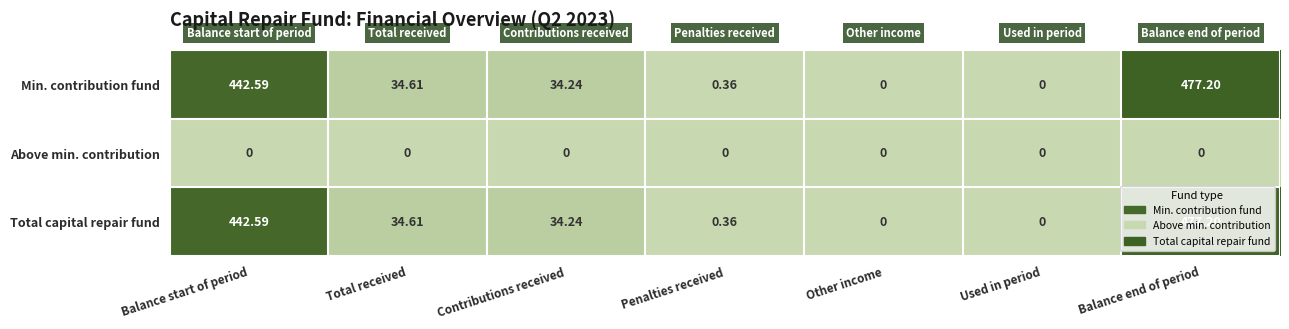

What is the total value across all series at Penalties received?

0.7